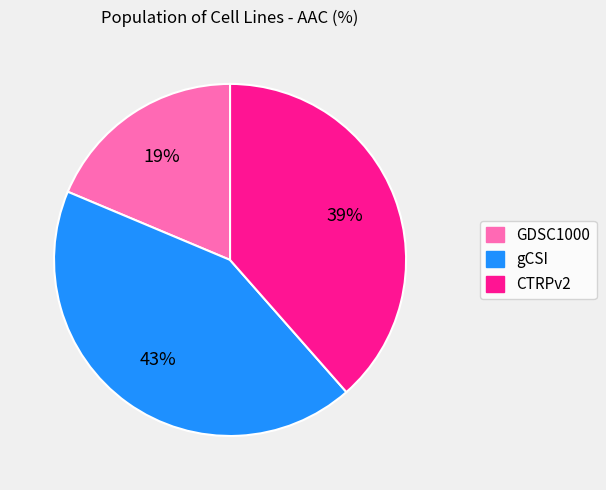

Is it true that GDSC1000 is 32% of the pie?

False